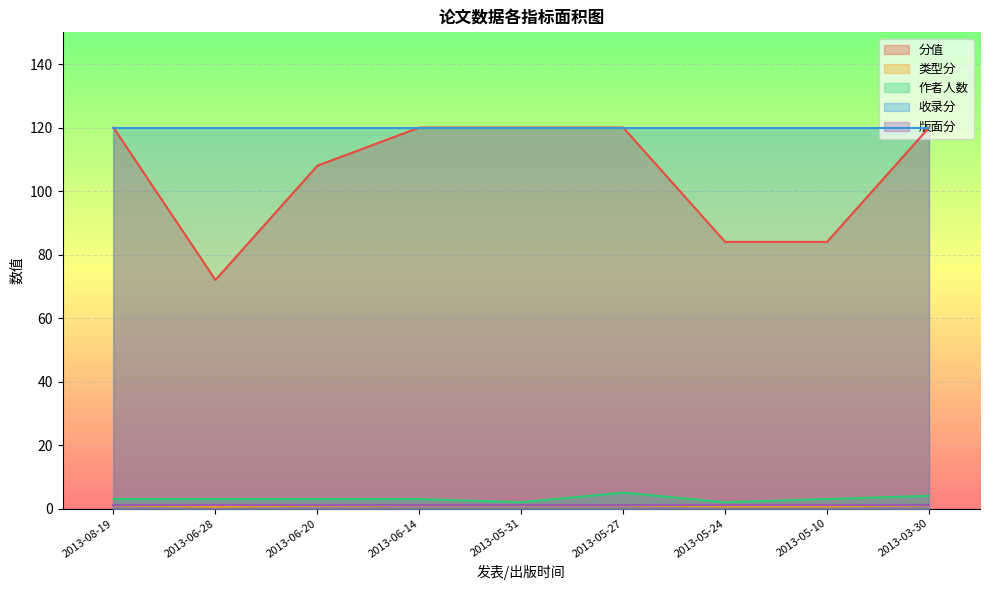

Between 2013-03-30 and 2013-08-19, which is larger?

2013-03-30